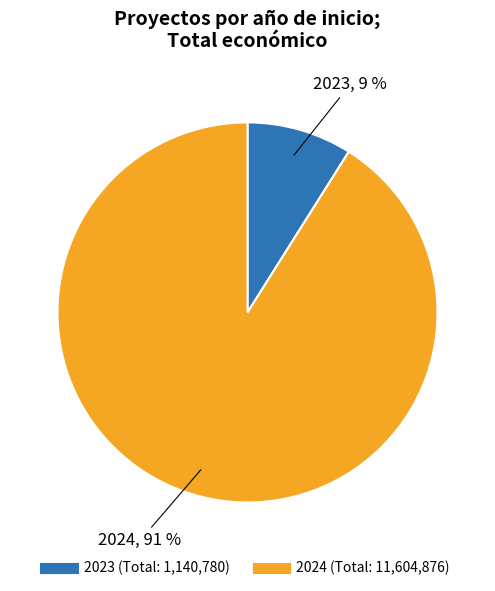

Is it true that 2024 is 91% of the pie?

True